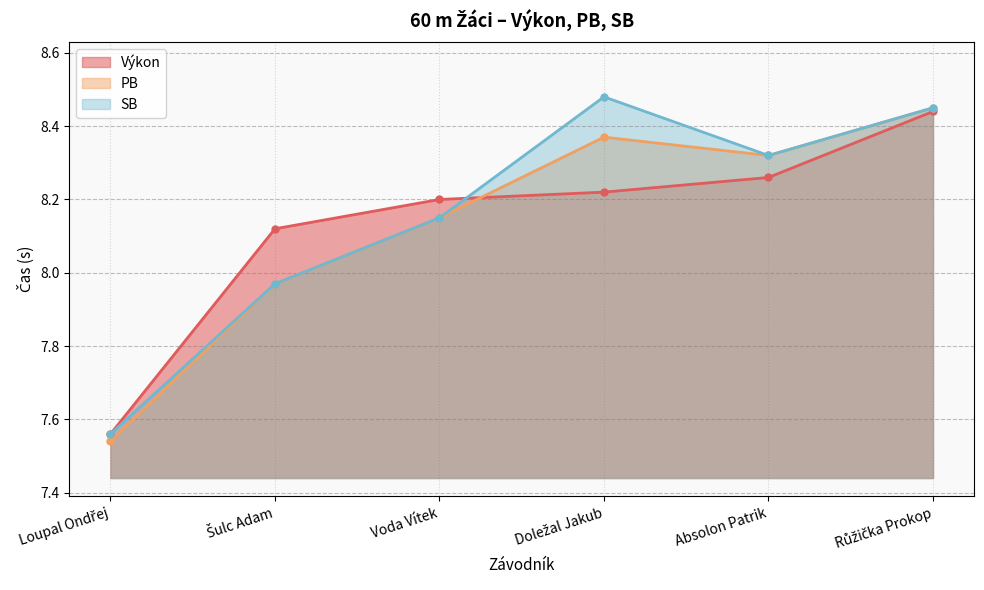

Where is the first local maximum for PB?

Doležal Jakub